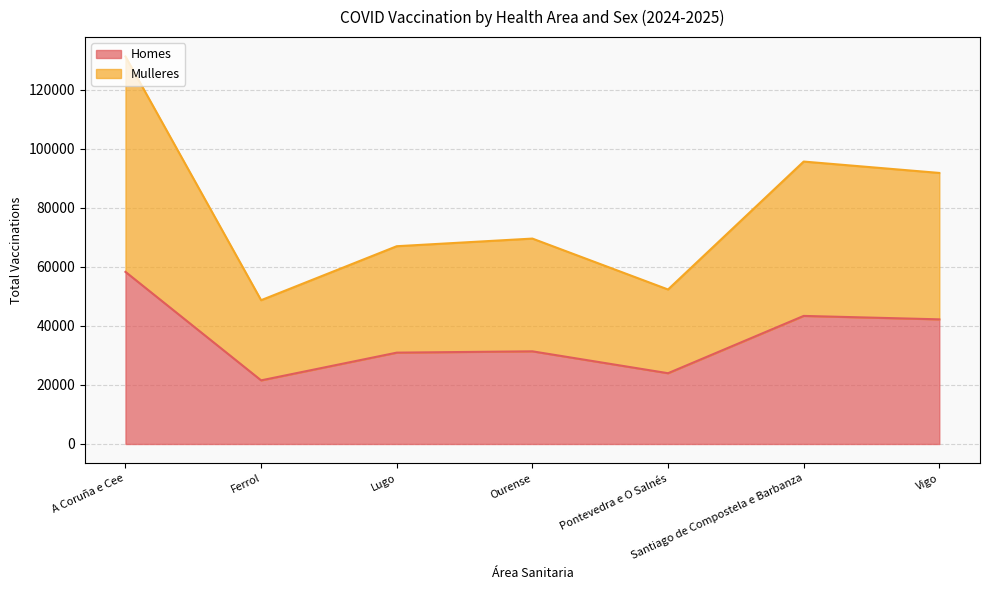

What is the difference between the maximum and minimum values in the Homes series?

36755